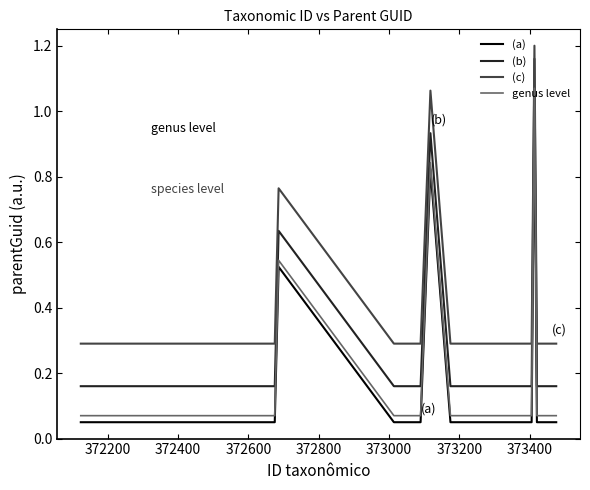

What is the difference between the maximum and minimum values in the (b) series?

1.0